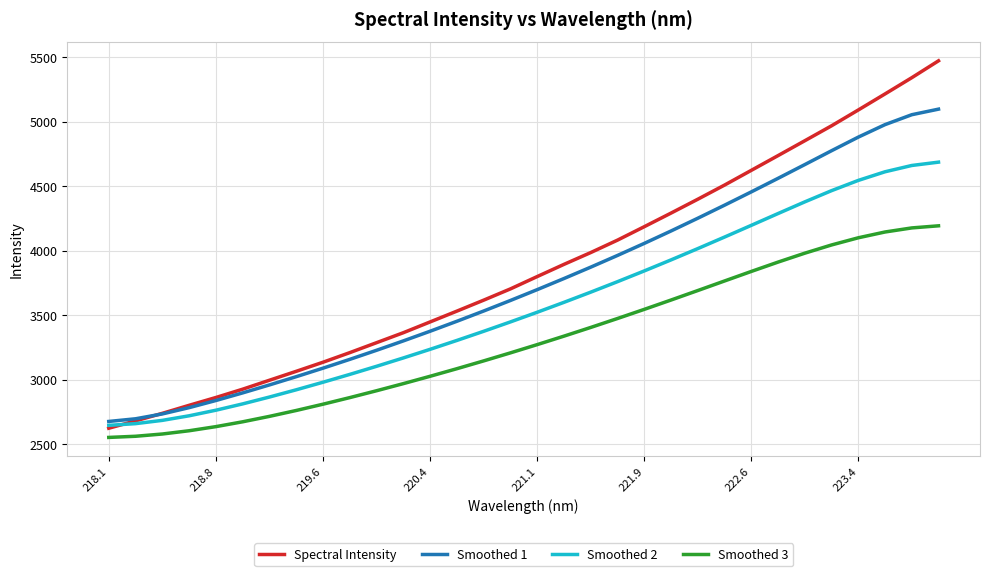

Which series has the largest range (max minus min)?

Spectral Intensity